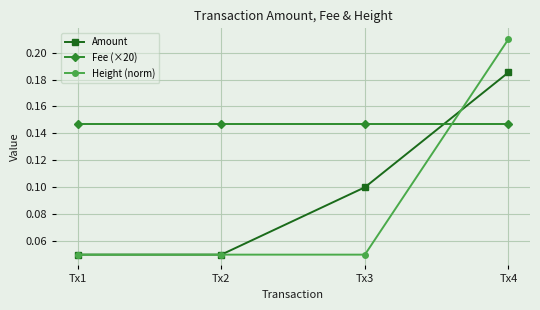

Between Tx1 and Tx4, which series saw the biggest shift?

Height (norm)